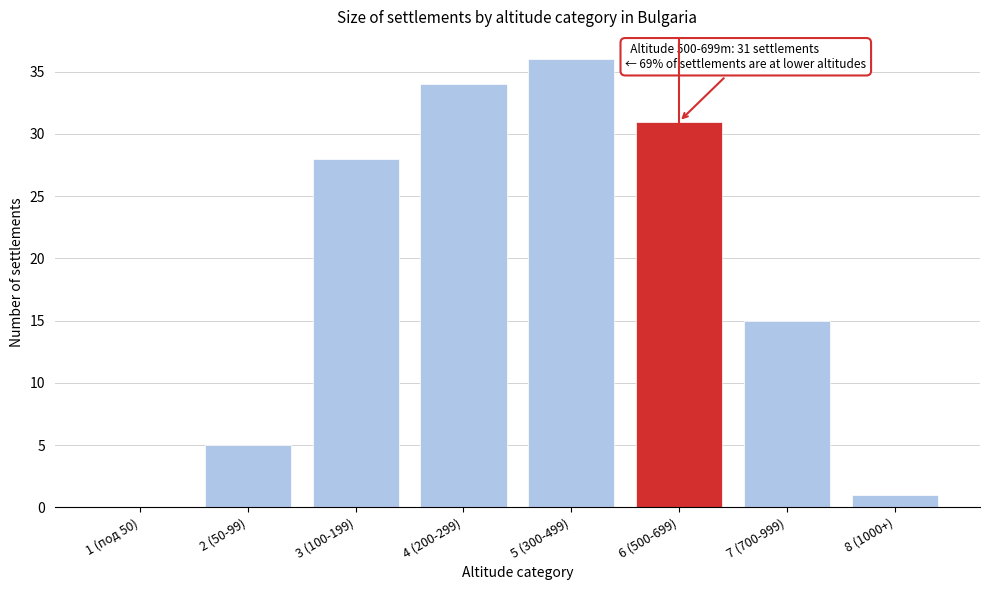

Reading left to right, list all the values displayed in this chart.

1 (под 50)=0	2 (50-99)=5	3 (100-199)=28	4 (200-299)=34	5 (300-499)=36	6 (500-699)=31	7 (700-999)=15	8 (1000+)=1